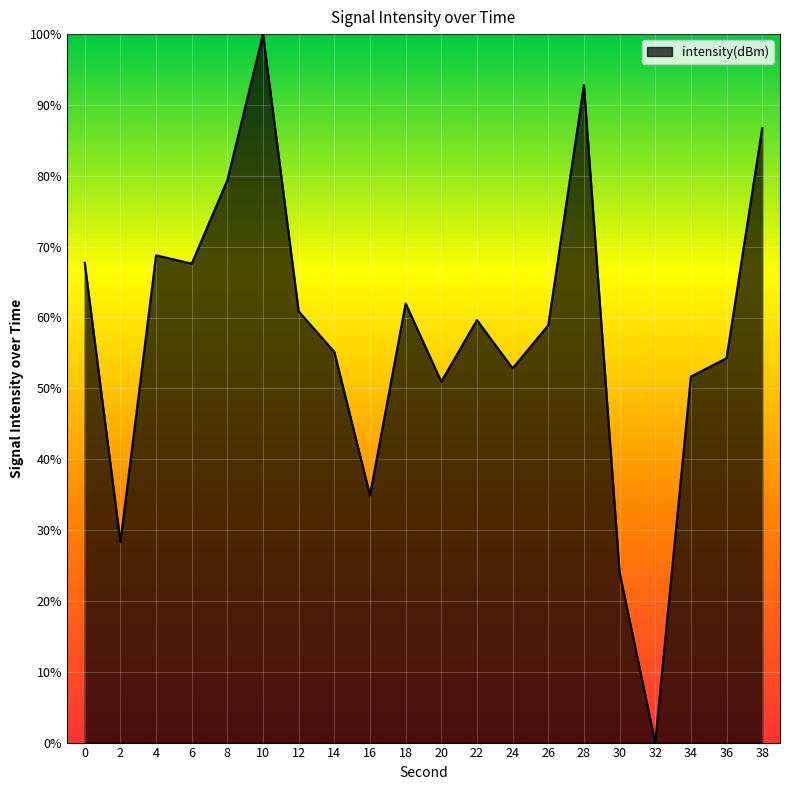

Which has a higher value, 28 or 12?

28